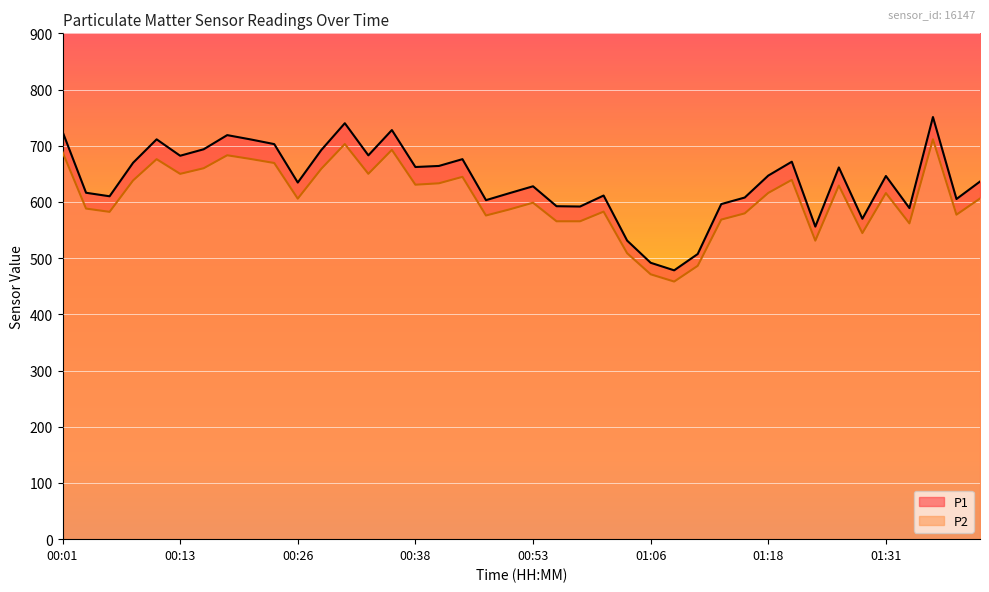

Reading right to left, list all the values displayed in this chart.

P1: 01:40=636.3	01:38=605.2	01:35=751.1	01:33=589.0	01:31=646.2	01:28=570.1	01:26=661.4	01:23=556.1	01:21=671.6	01:18=646.9	01:16=607.9	01:13=596.2	01:11=507.4	01:08=478.3	01:06=491.8	01:03=531.2	01:01=611.4	00:58=591.9	00:56=592.4	00:53=627.9	00:51=615.6	00:48=603.2	00:43=676.1	00:41=664.0	00:38=662.1	00:36=727.9	00:33=682.9	00:31=740.1	00:28=692.4	00:26=634.5	00:23=702.9	00:21=711.2	00:18=718.9	00:16=693.7	00:13=682.2	00:11=711.4	00:09=669.7	00:06=610.1	00:04=616.3	00:01=725.0
P2: 01:40=606.1	01:38=577.4	01:35=711.5	01:33=561.9	01:31=615.8	01:28=544.6	01:26=629.1	01:23=531.1	01:21=639.2	01:18=616.0	01:16=579.7	01:13=568.6	01:11=486.3	01:08=458.3	01:06=471.3	01:03=508.8	01:01=582.8	00:58=565.6	00:56=565.6	00:53=598.6	00:51=586.7	00:48=575.9	00:43=644.6	00:41=633.1	00:38=630.7	00:36=692.7	00:33=650.0	00:31=703.0	00:28=659.0	00:26=605.8	00:23=669.3	00:21=676.4	00:18=683.0	00:16=660.0	00:13=650.0	00:11=676.1	00:09=638.2	00:06=582.4	00:04=588.2	00:01=688.9